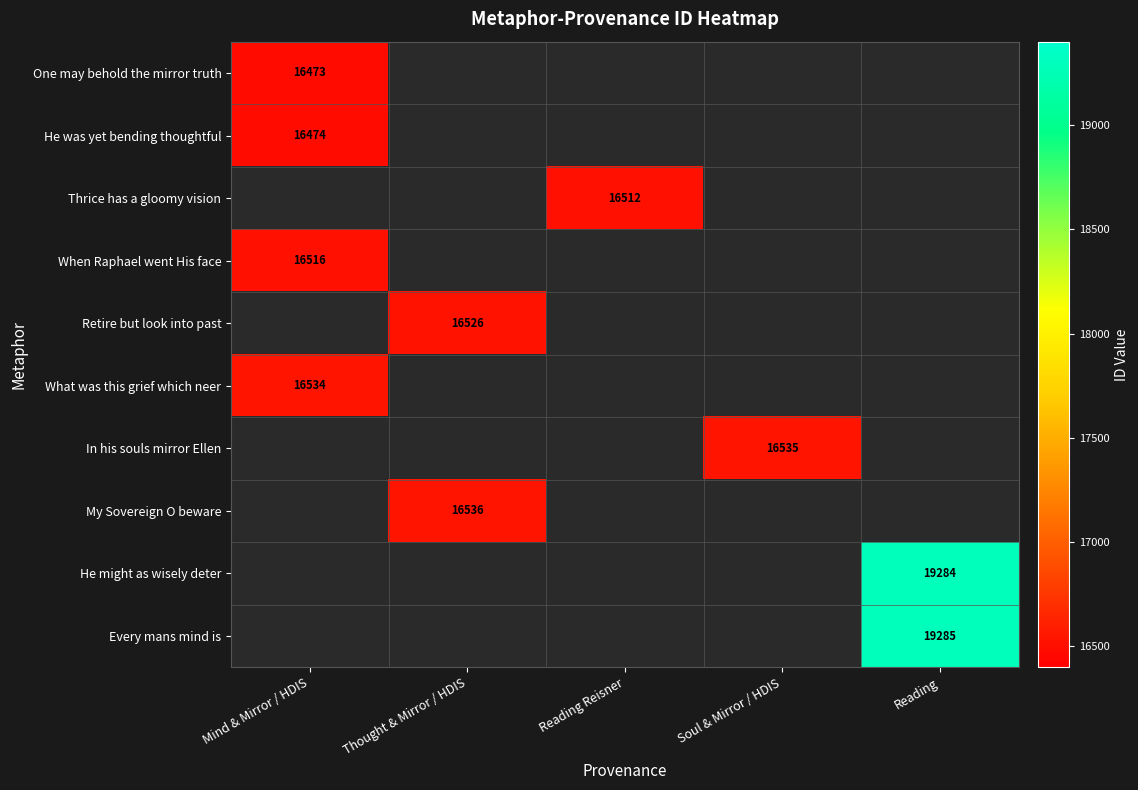

At how many categories does at least one series exceed 19264?

1